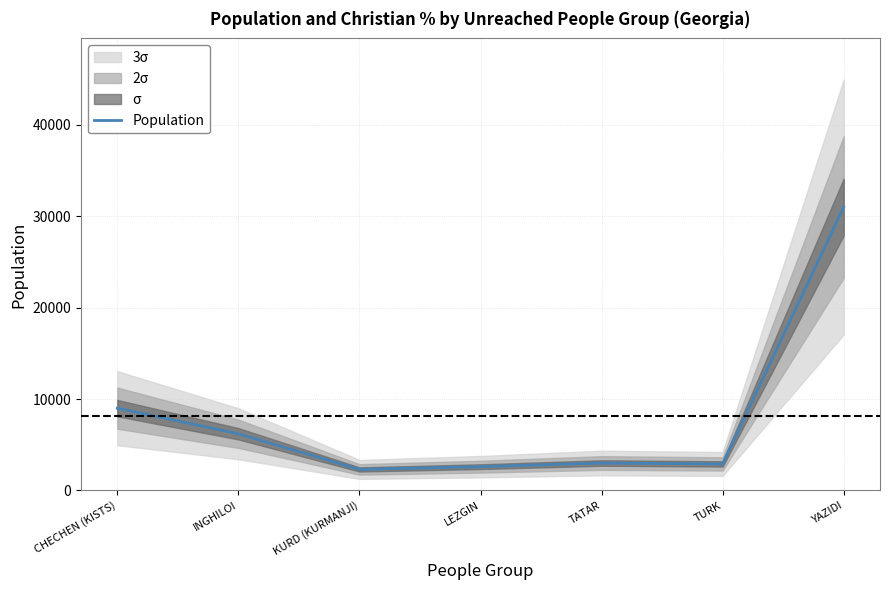

What is the value of the 6th point from the left?

2900